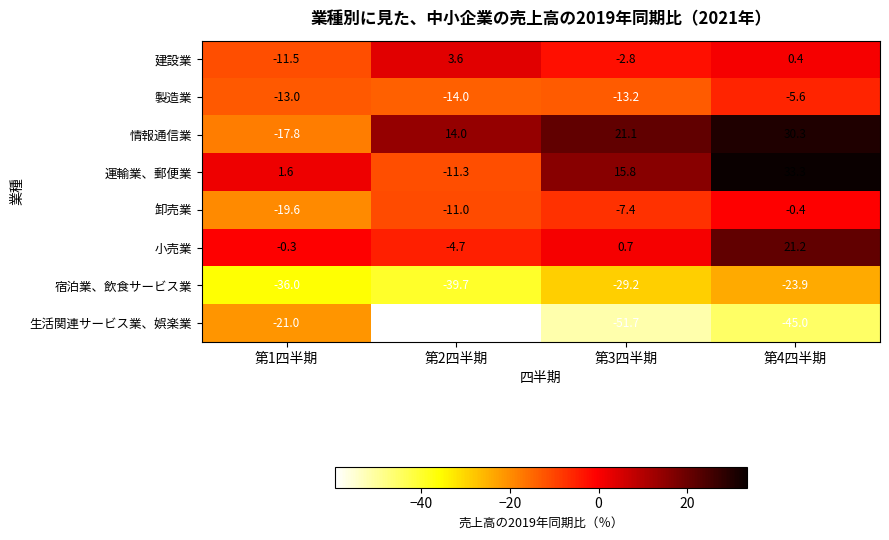

Which series has the largest total across all categories?

情報通信業